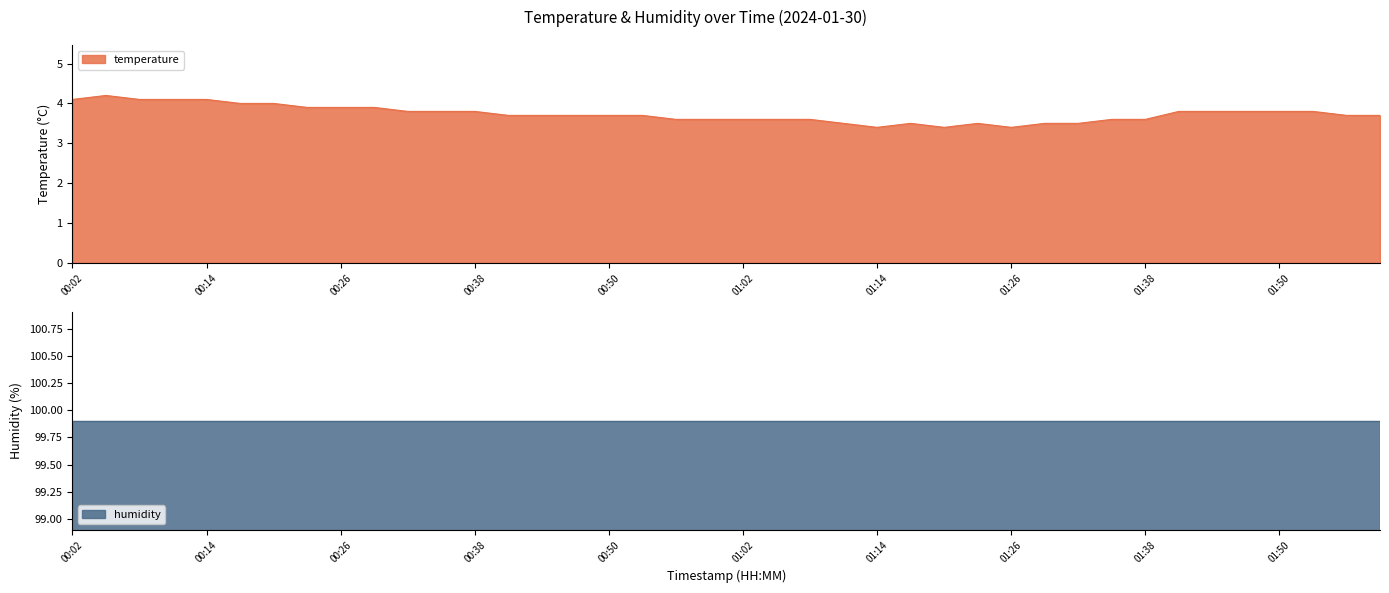

Rank the categories by value from highest to lowest.

00:05, 00:02, 00:08, 00:11, 00:14, 00:17, 00:20, 00:23, 00:26, 00:29, 00:32, 00:35, 00:38, 01:41, 01:44, 01:47, 01:50, 01:53, 00:41, 00:44, 00:47, 00:50, 00:53, 01:56, 01:59, 00:56, 00:59, 01:02, 01:05, 01:08, 01:35, 01:38, 01:11, 01:17, 01:23, 01:29, 01:32, 01:14, 01:20, 01:26